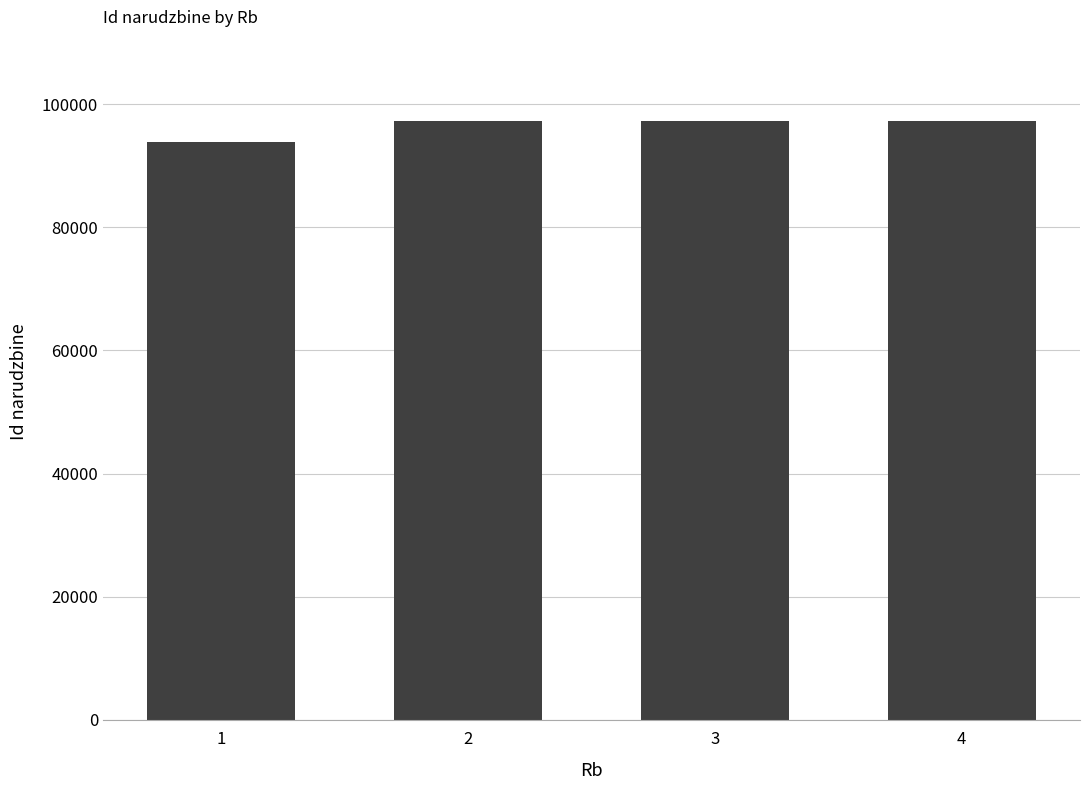

Which label corresponds to the smallest value in the chart?

1